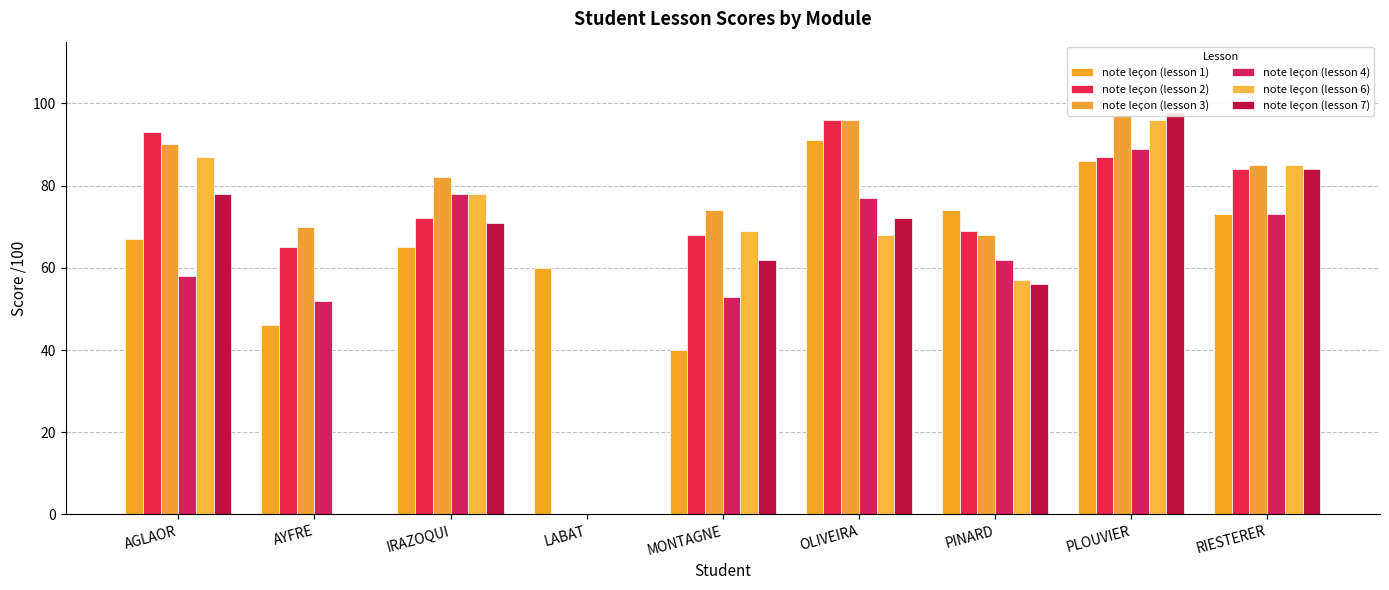

The note leçon (lesson 2) series shows 164 at AGLAOR. True or false?

False